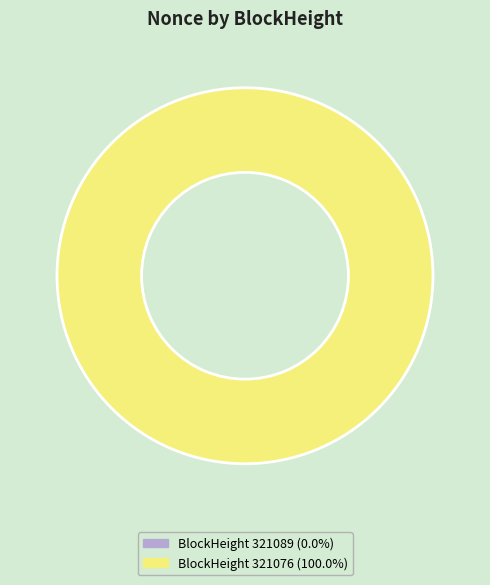

Which category has the smallest portion of the pie?

321089